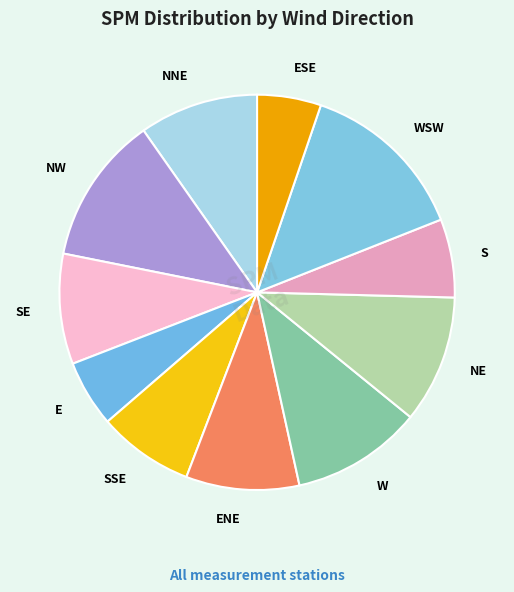

Which has a higher value, WSW or NNE?

WSW